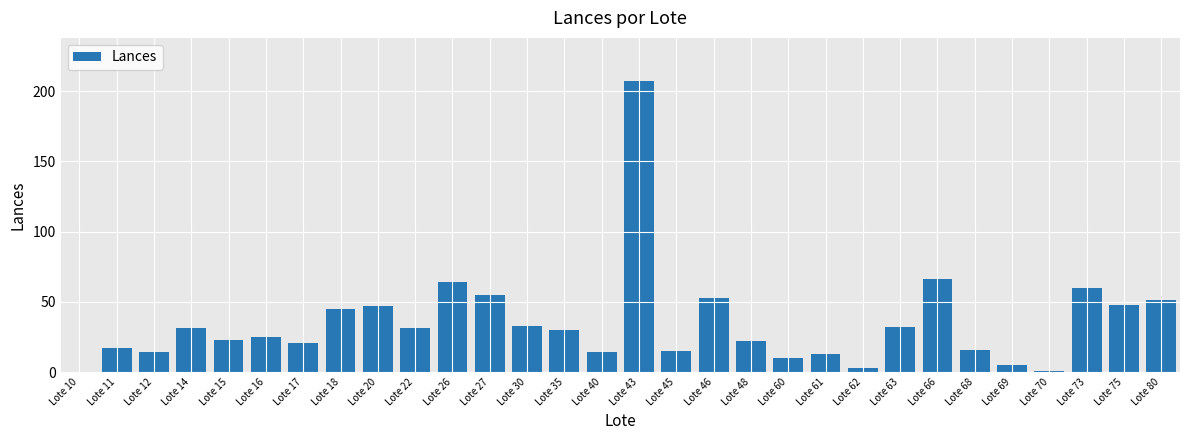

What is the maximum value shown in the chart?

207